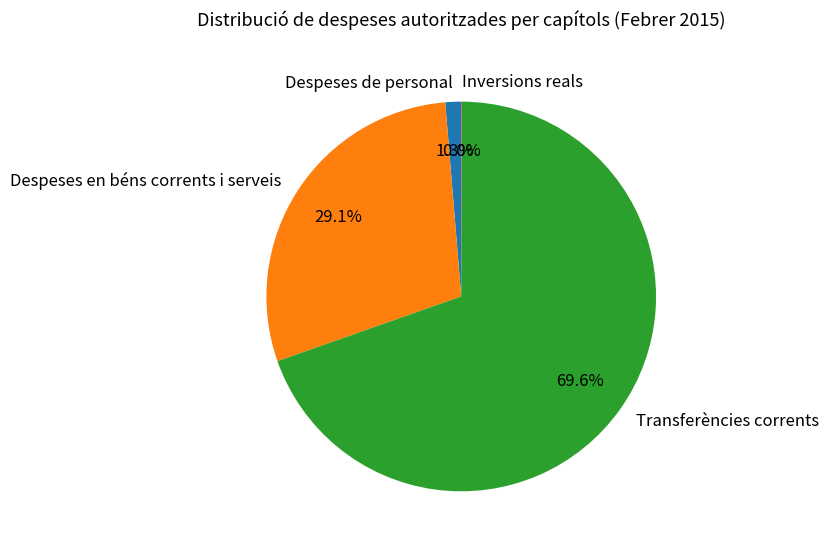

To the nearest percent, what portion does Transferències corrents represent?

70%